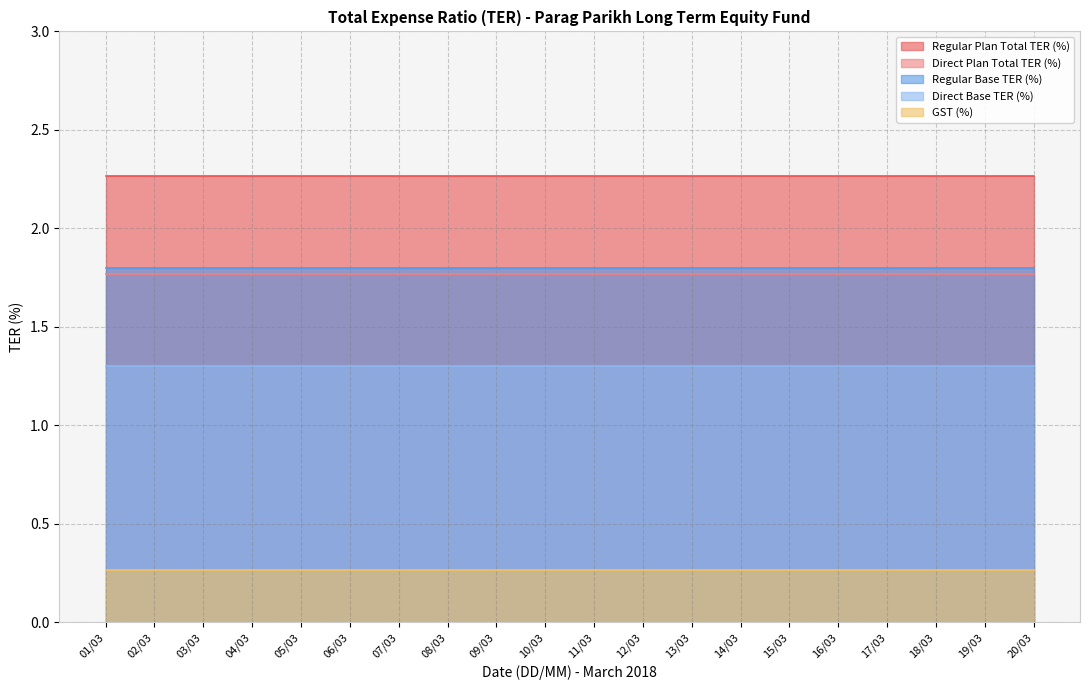

The value of Regular Base TER (%) at 14/03 is 3.2. True or false?

False